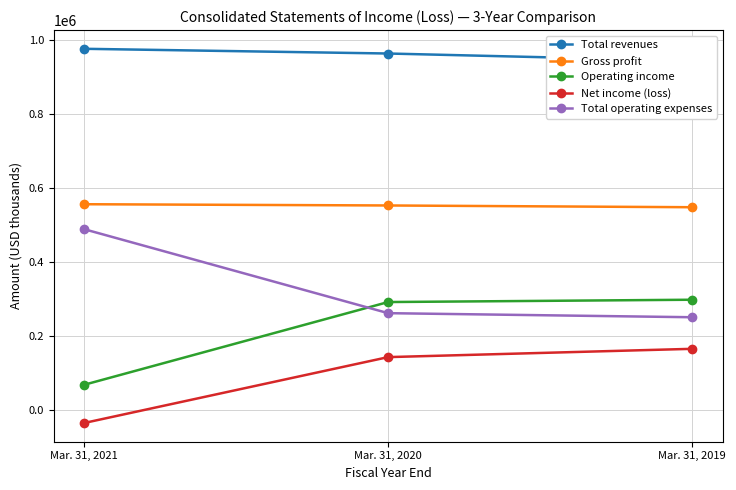

How many lines are shown in the chart?

5